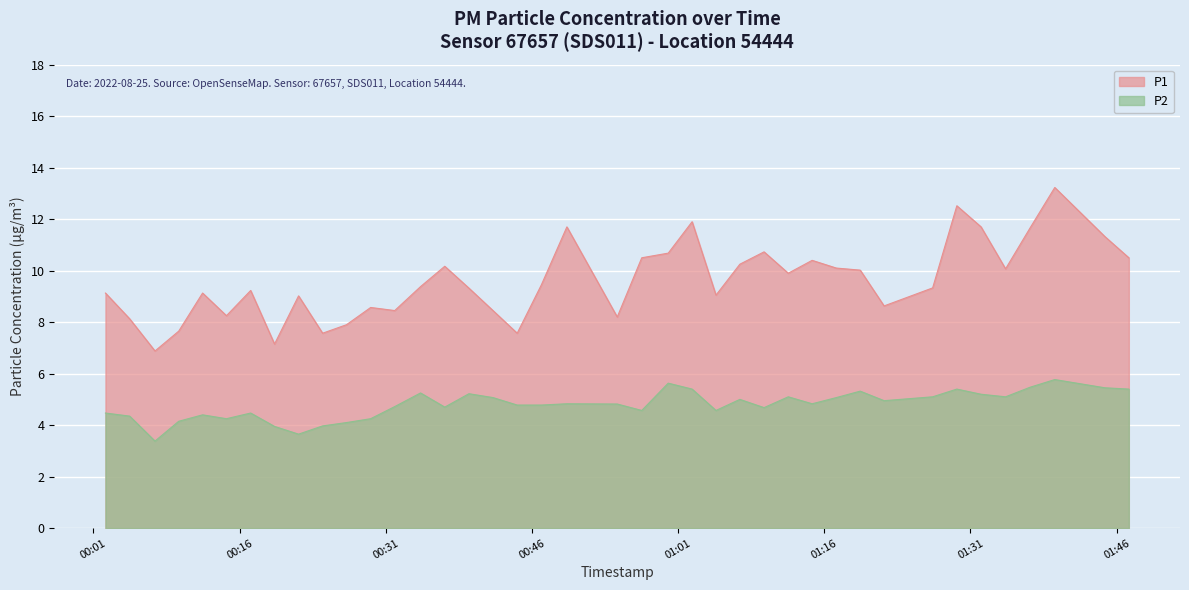

How many lines are shown in the chart?

2